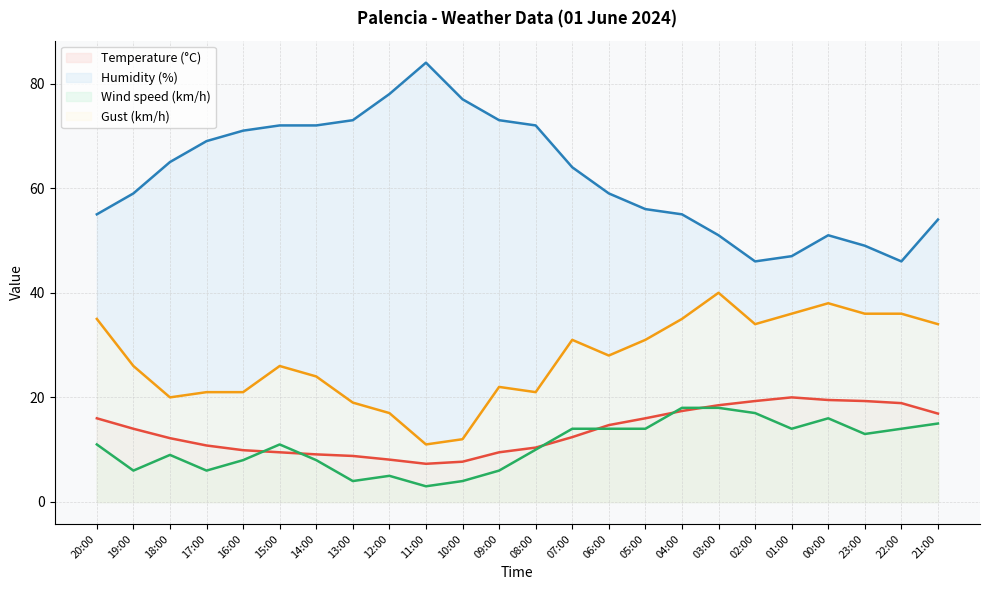

What is the approximate value of Gust (km/h) at 01:00?

36.0